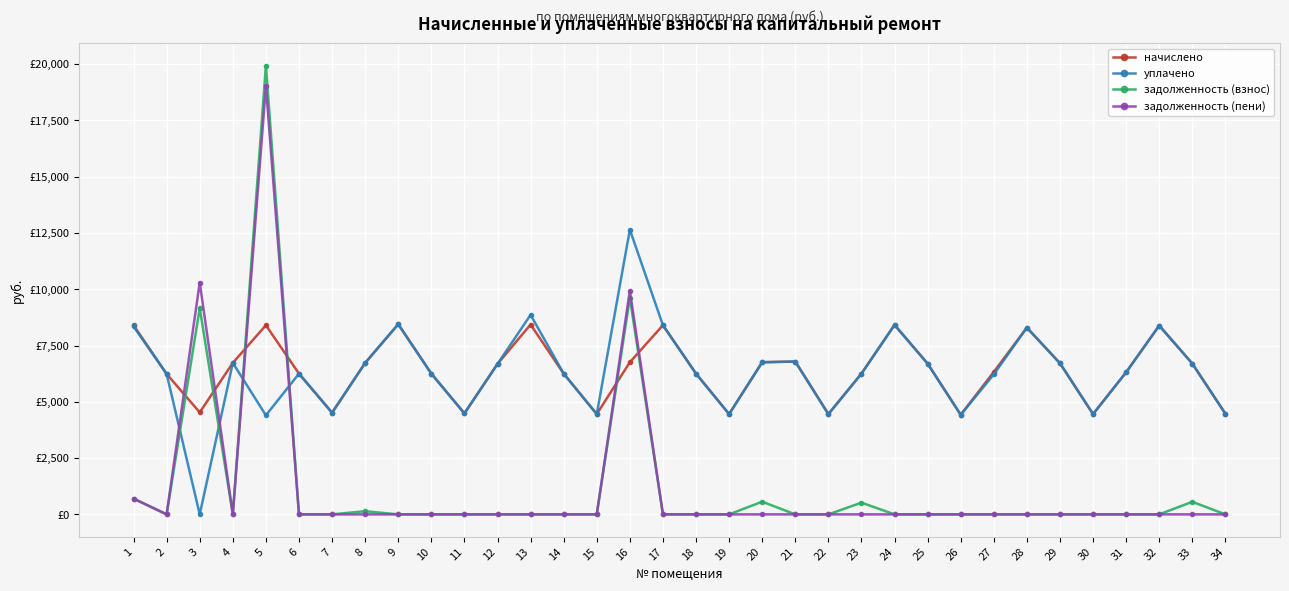

Where is the first local maximum for задолженность (пени)?

3